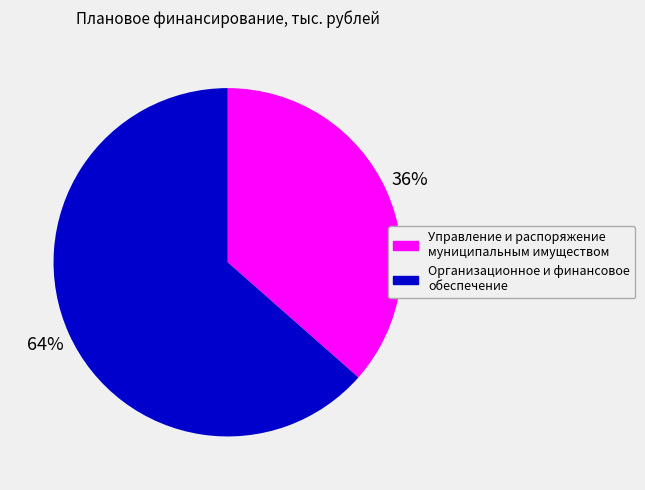

True or false: Управление и распоряжение муниципальным имуществом accounts for 26% of the total.

False